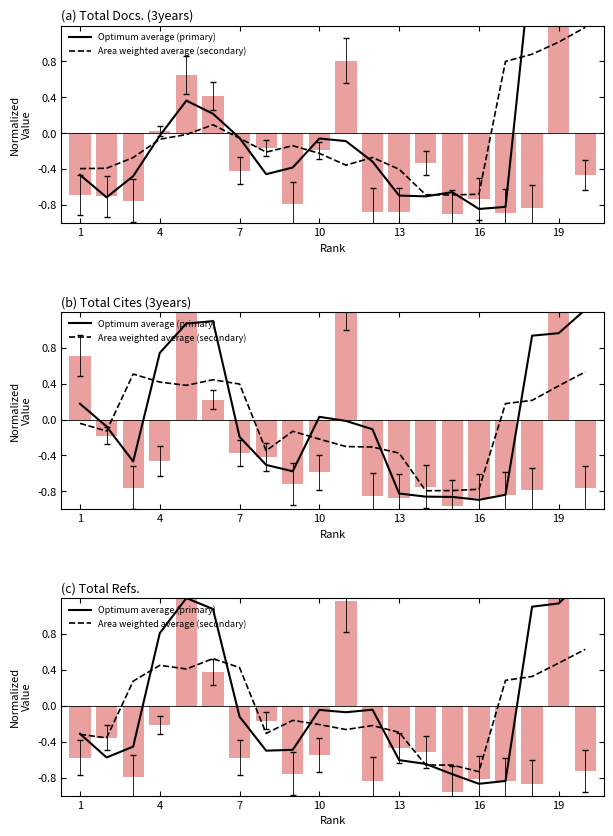

Is it true that Optimum average (primary) equals -0.3 at 4?

False